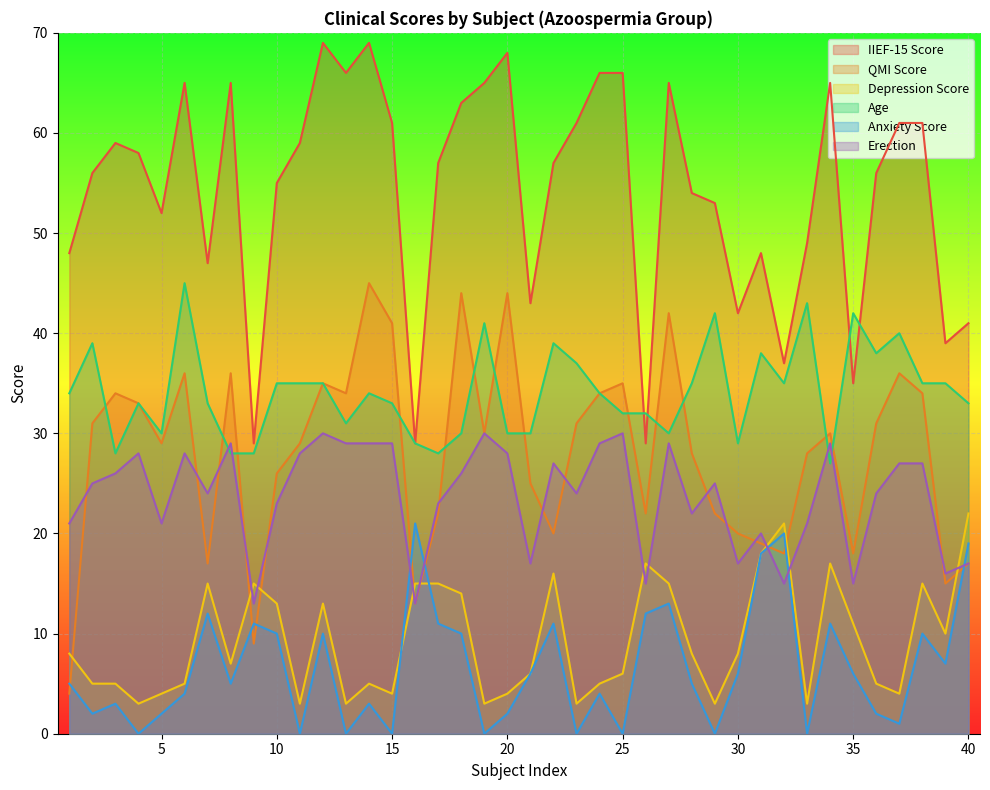

What is the sum of the Depression Score values at 4 and 16?

18